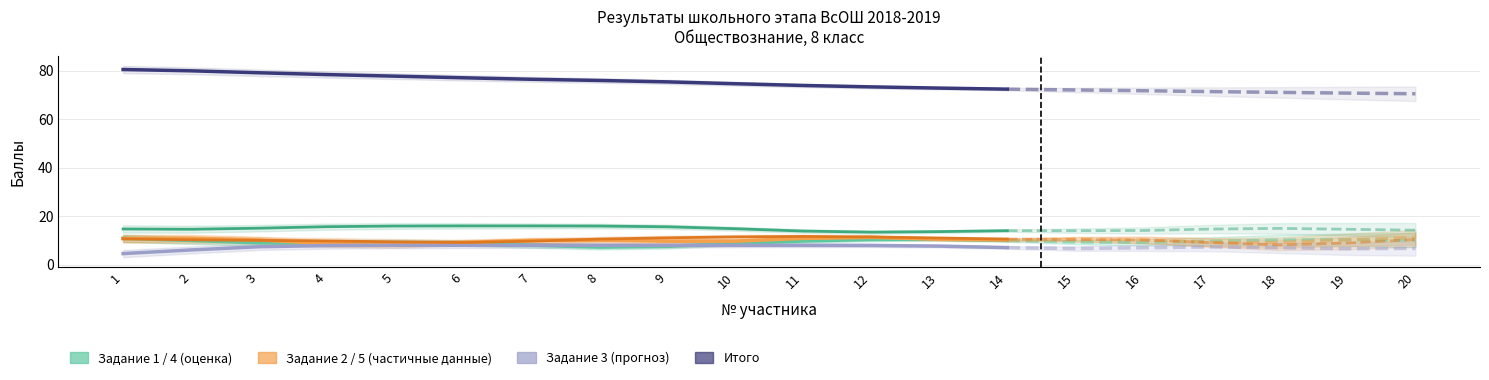

Read the Итого value at 6.

77.0